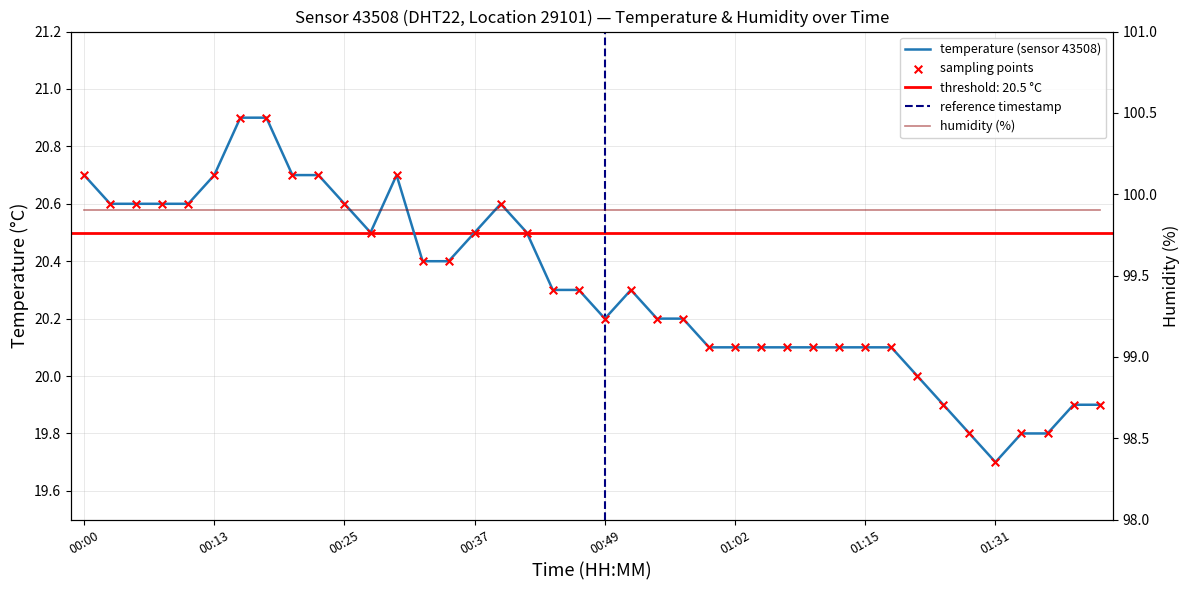

Approximately how many times larger is the value at 00:08 compared to 01:15?

1.0